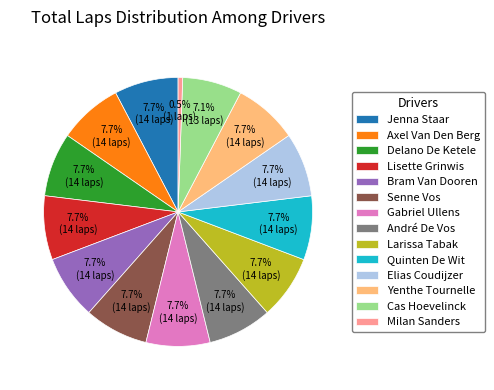

What is the smallest slice in the pie chart?

Milan Sanders